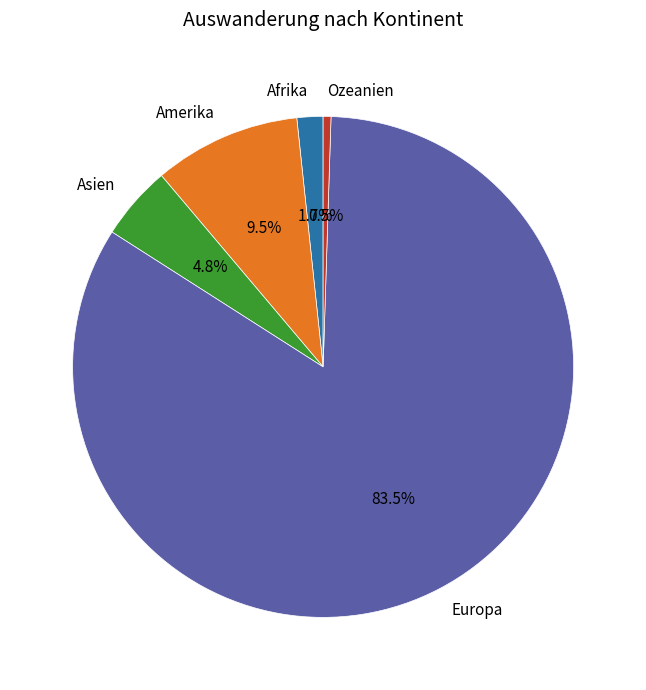

How many segments does this pie chart have?

5